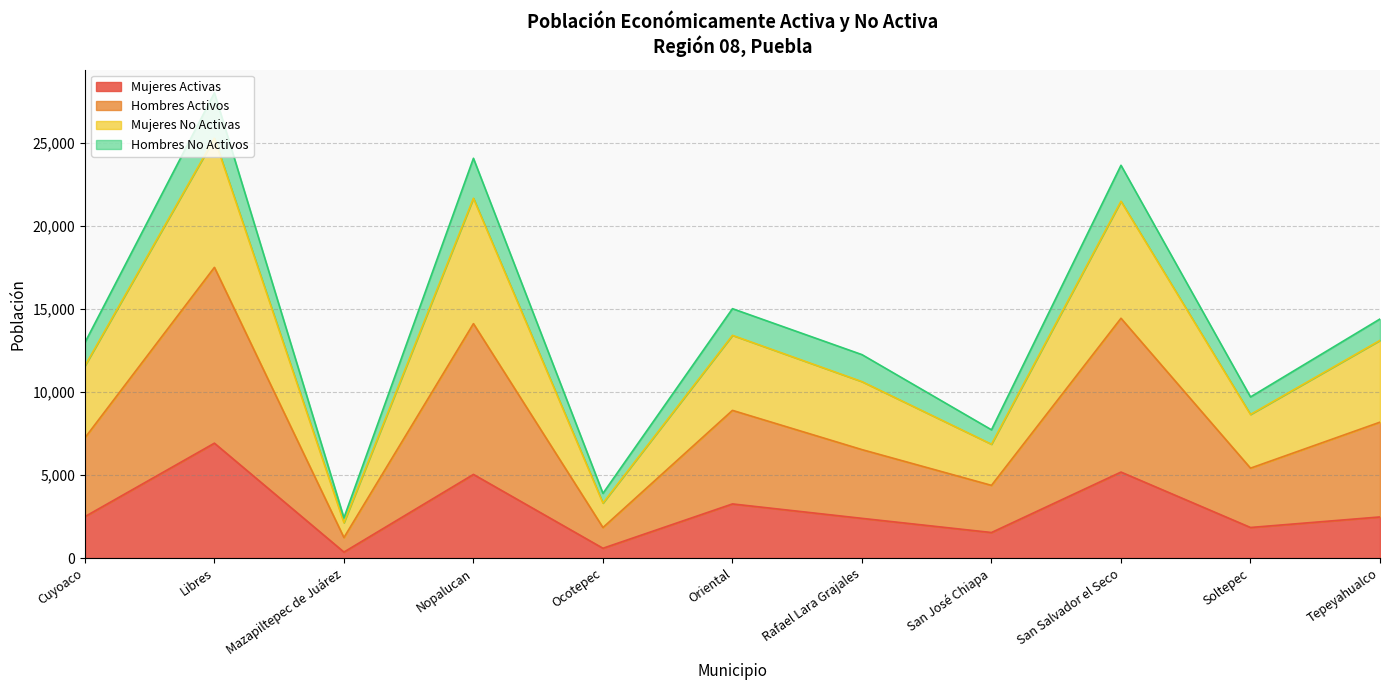

What is the difference between the highest and lowest values at Nopalucan?

19039